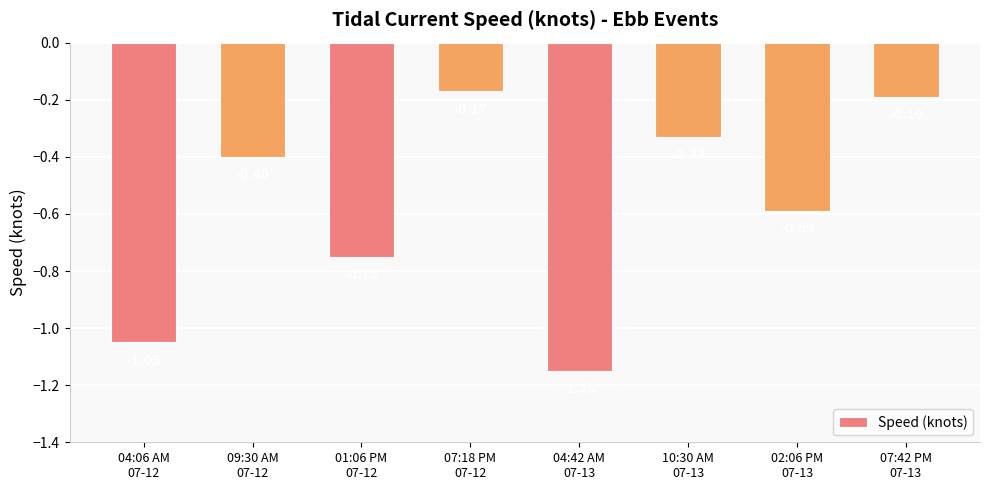

What is the difference between the second highest and minimum values?

1.0